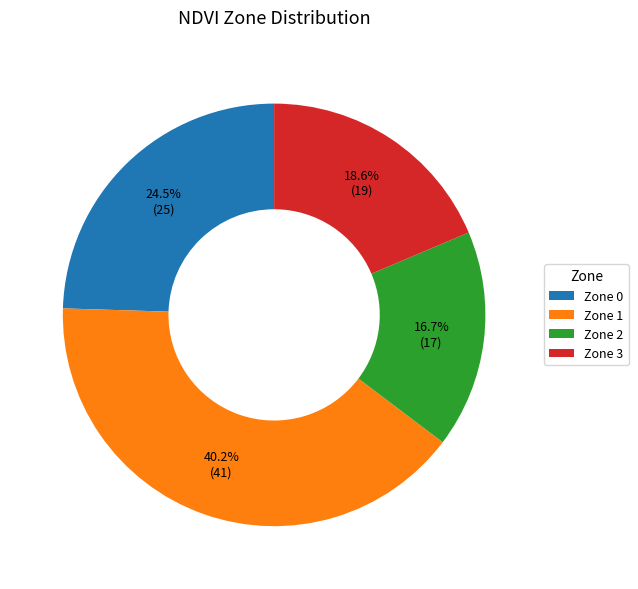

The Zone 0 slice represents 50% of the pie. True or false?

False